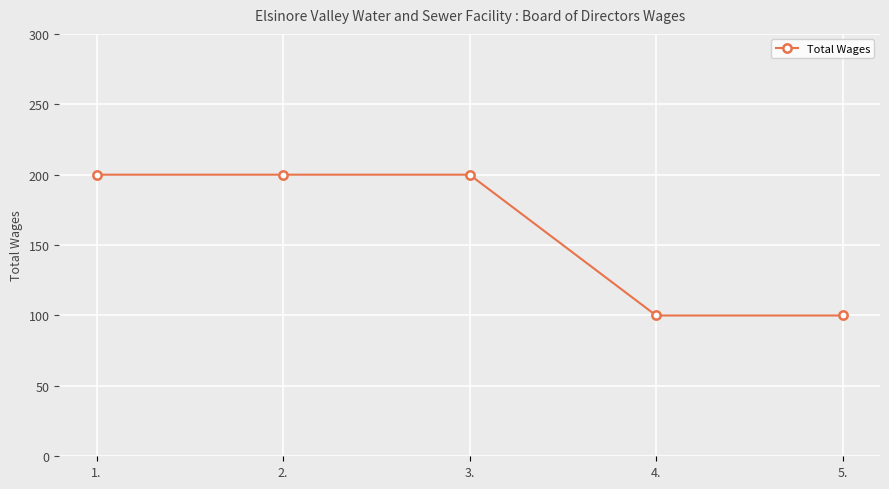

Does the chart have visible grid lines?

Yes